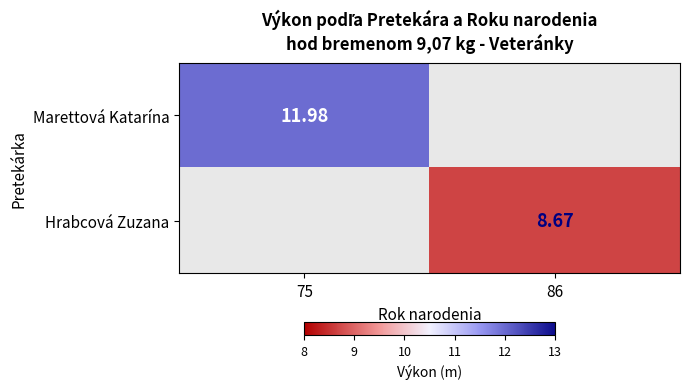

Which has a higher value, 86 or 75?

75